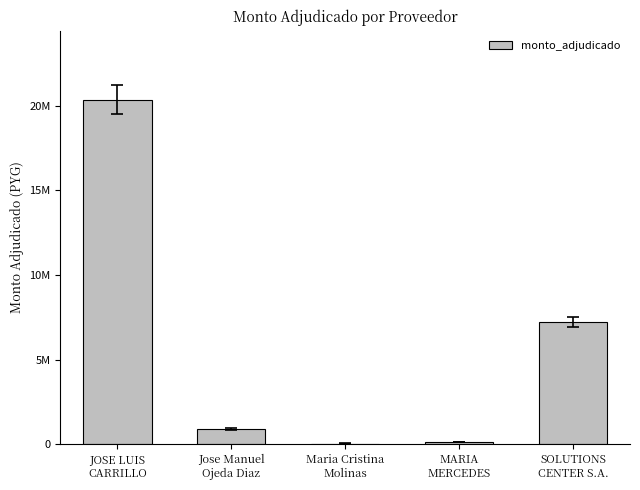

At which label is the value closest to 10200090?

SOLUTIONS
CENTER S.A.